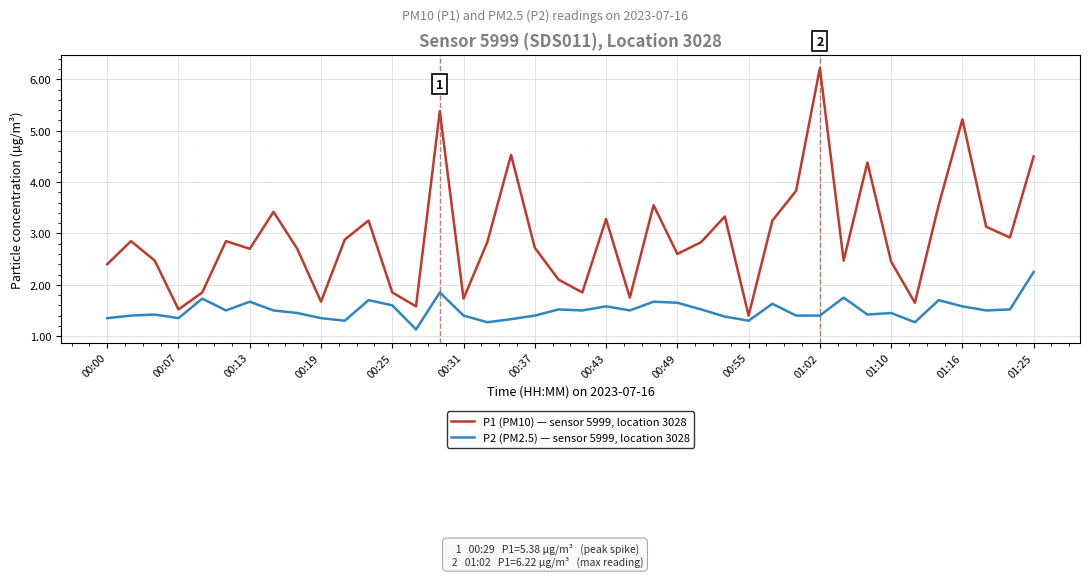

Which series has the largest range (max minus min)?

P1 (PM10) — sensor 5999, location 3028